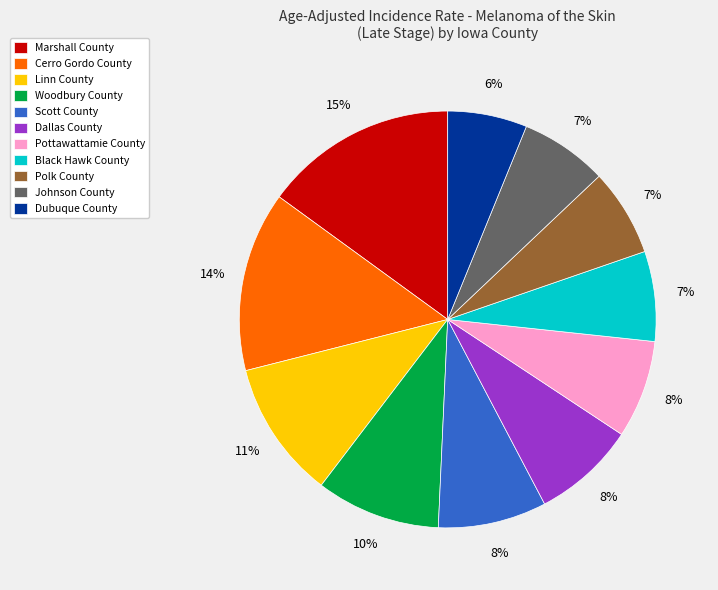

Is the sum of Linn County and Polk County greater than half?

No